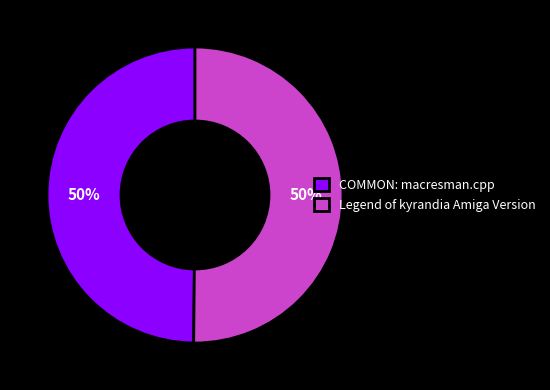

Count the number of slices in the pie.

2